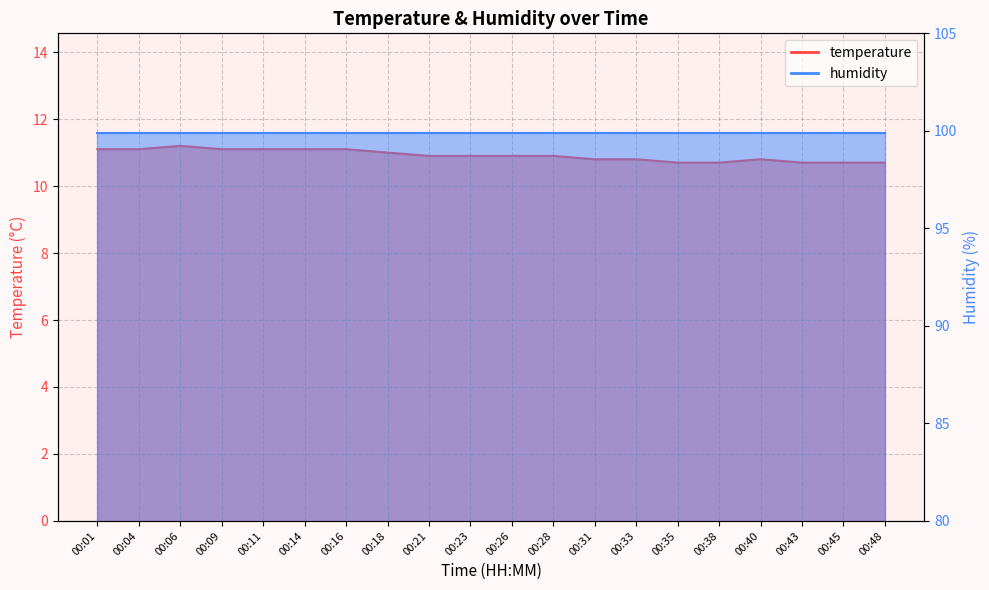

Reading right to left, transcribe all the data shown in this chart.

10.7	10.7	10.7	10.8	10.7	10.7	10.8	10.8	10.9	10.9	10.9	10.9	11.0	11.1	11.1	11.1	11.1	11.2	11.1	11.1